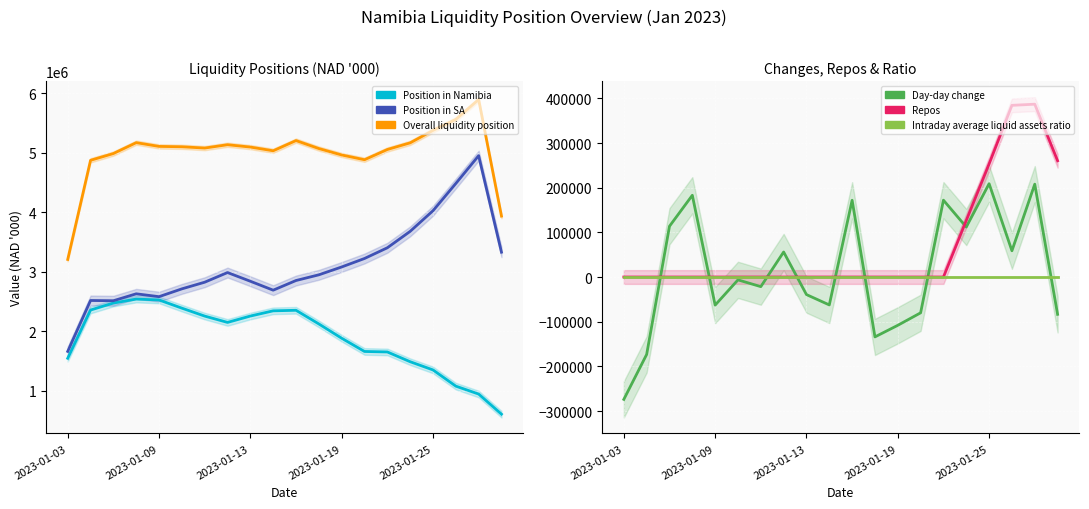

What is the total value across all series at 2023-01-13?

10158572.8